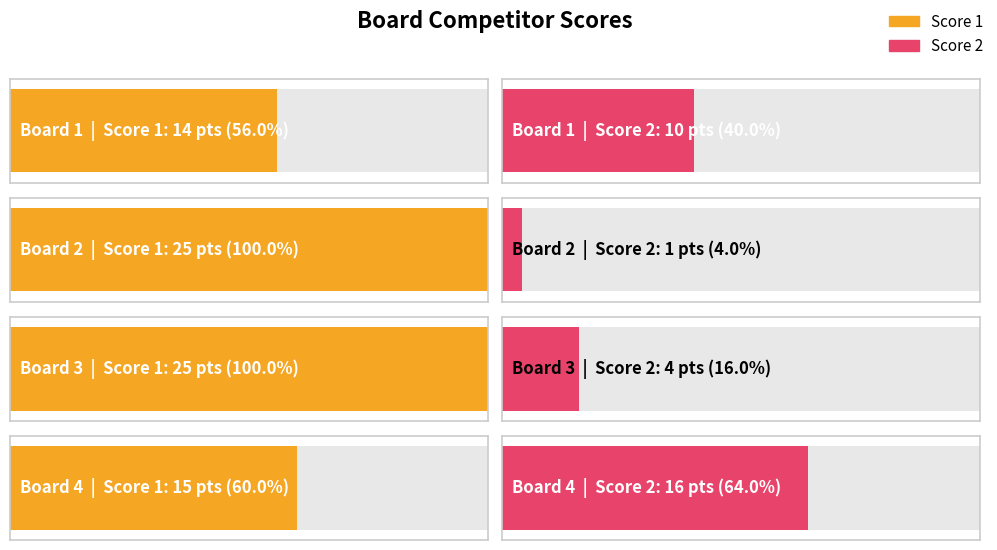

True or false: Score 1 has a value of 25 at Board 2.

True